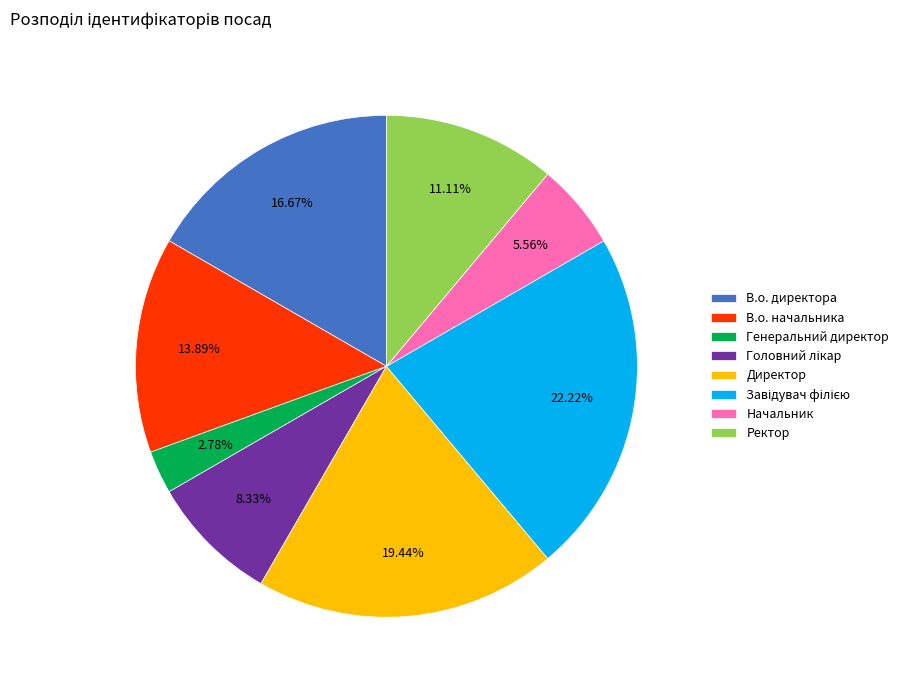

Is the sum of В.о. начальника and Ректор greater than half?

No